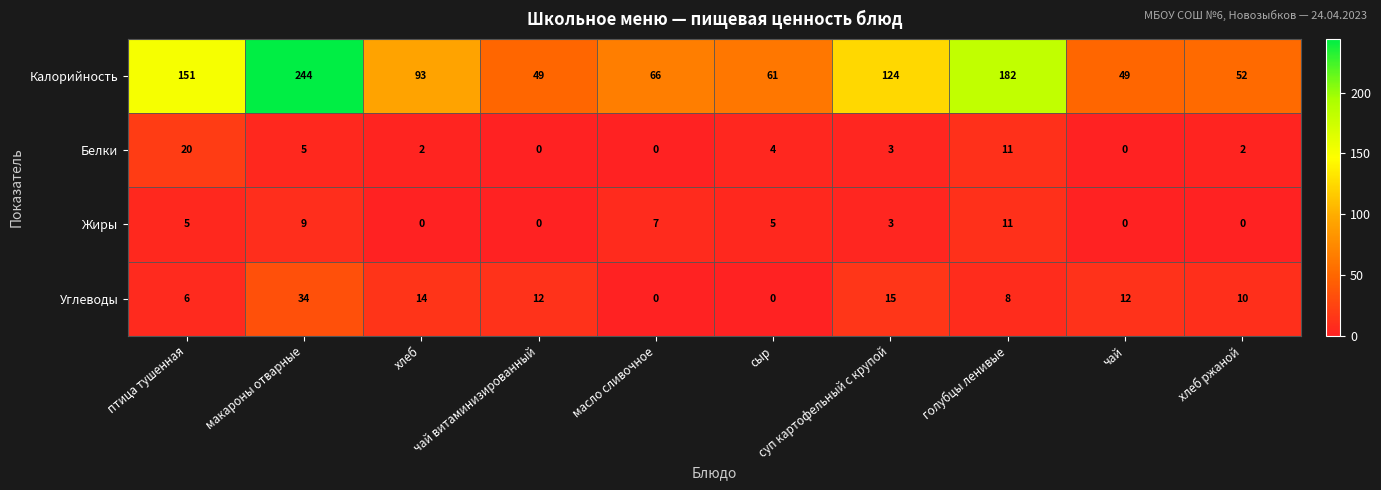

What is the average value of the Углеводы series?

11